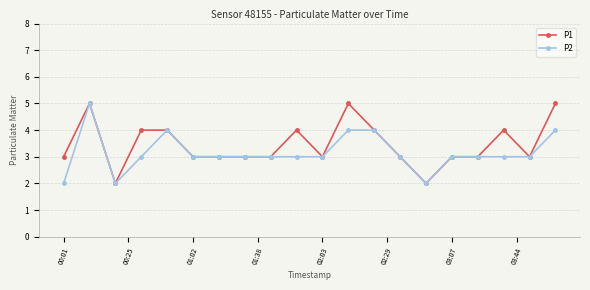

Is this an area chart (filled region under the line)?

No